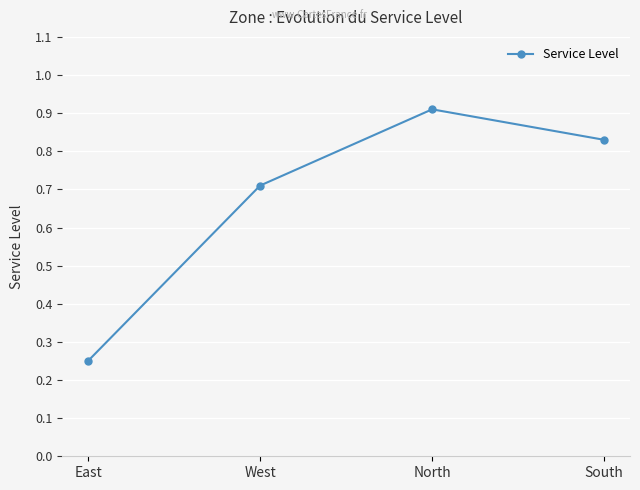

What is the change in value from East to West?

+0.5